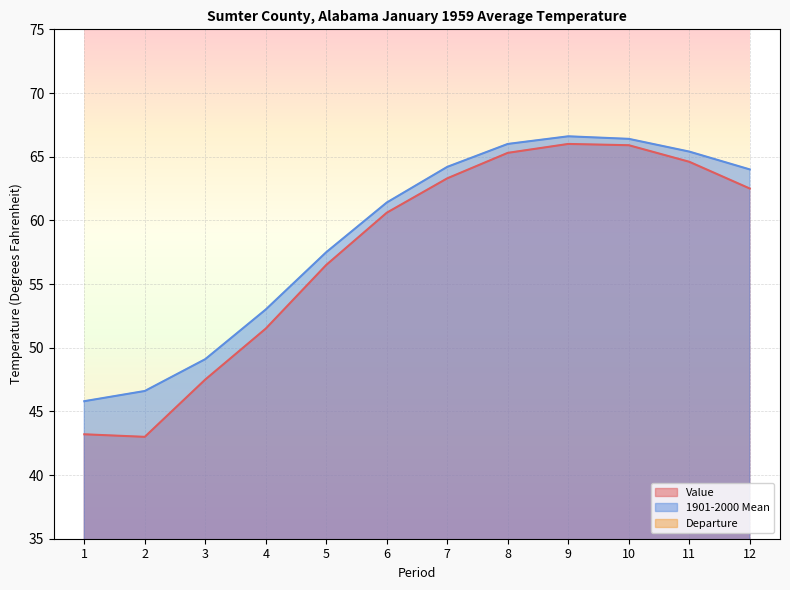

At which label is 1901-2000 Mean closest to 56?

5